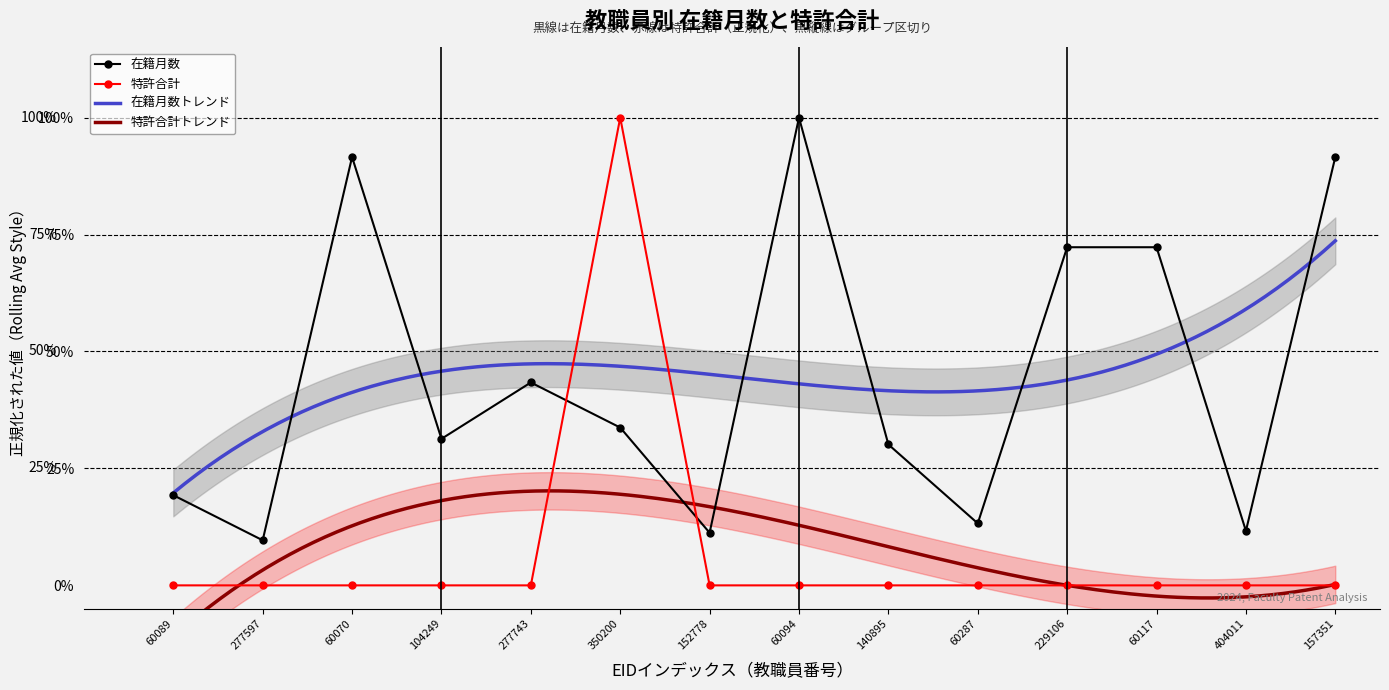

At how many categories does at least one series exceed 0?

14